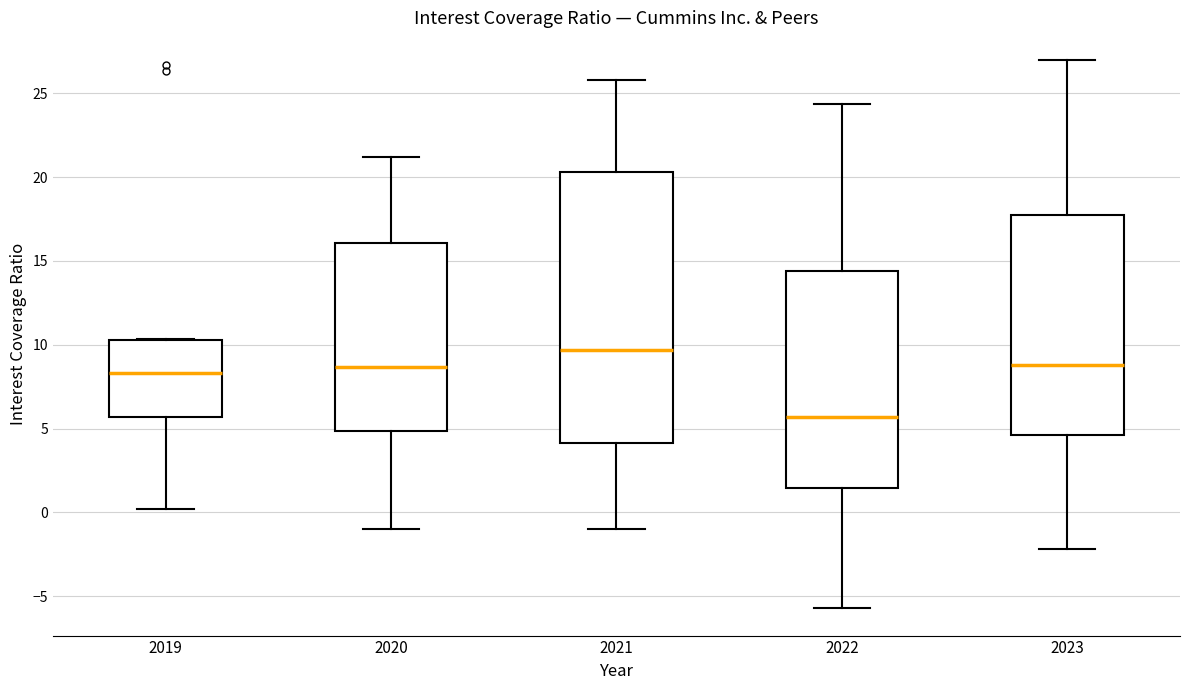

Which box has the lowest median line?

2022